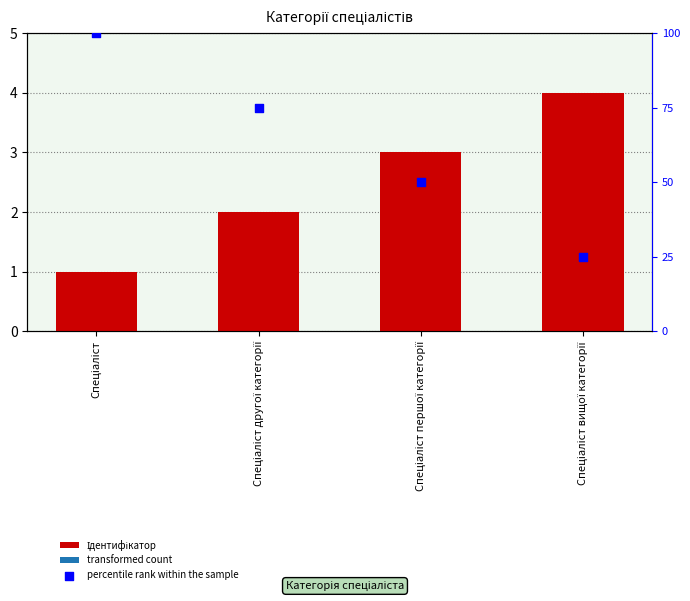

Between Спеціаліст першої категорії and Спеціаліст вищої категорії, which is larger?

Спеціаліст вищої категорії